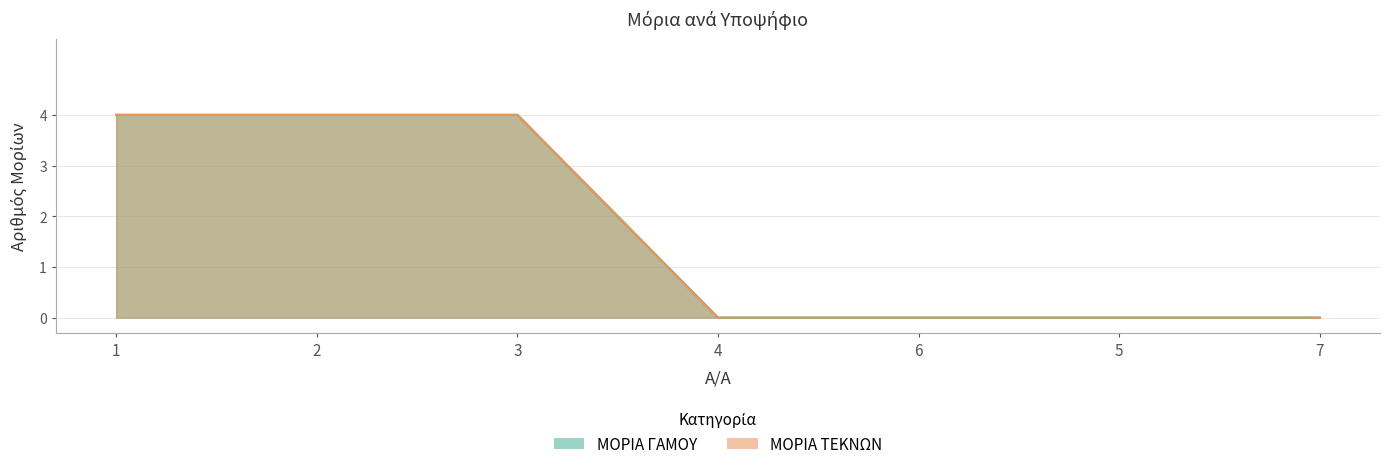

Reading left to right, list all the values displayed in this chart.

ΜΟΡΙΑ ΓΑΜΟΥ: 4	4	4	0	0	0	0
ΜΟΡΙΑ ΤΕΚΝΩΝ: 4	4	4	0	0	0	0